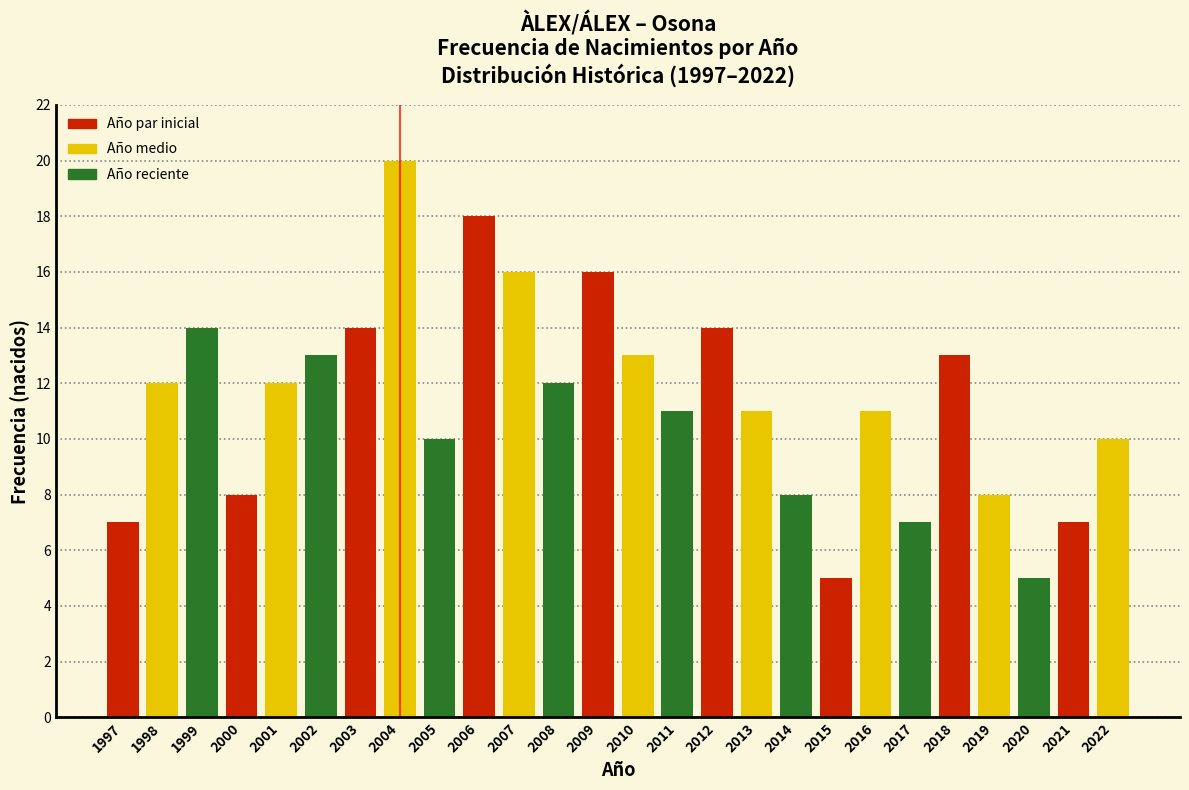

Reading left to right, transcribe all the data shown in this chart.

1997=7	1998=12	1999=14	2000=8	2001=12	2002=13	2003=14	2004=20	2005=10	2006=18	2007=16	2008=12	2009=16	2010=13	2011=11	2012=14	2013=11	2014=8	2015=5	2016=11	2017=7	2018=13	2019=8	2020=5	2021=7	2022=10